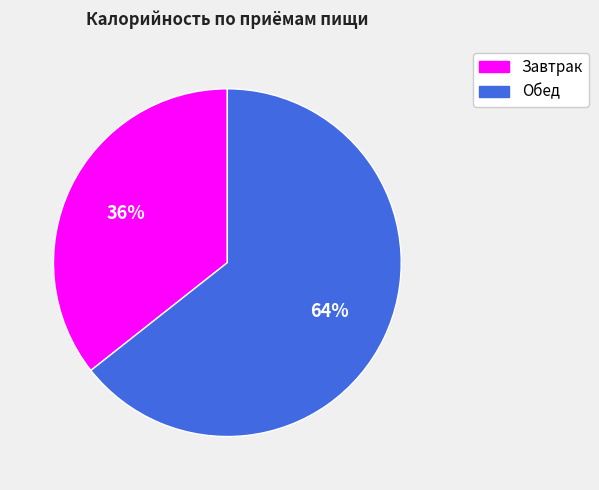

Combined, do Завтрак and Обед account for over 50%?

Yes